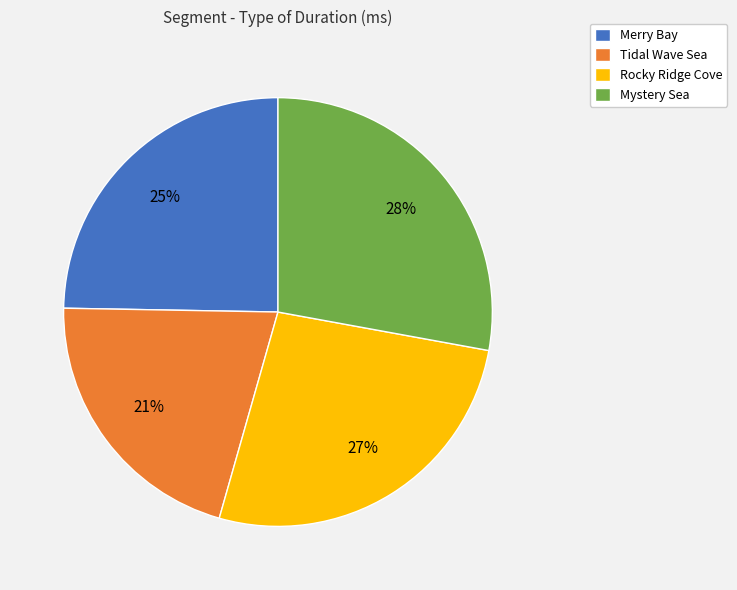

How many segments does this pie chart have?

4